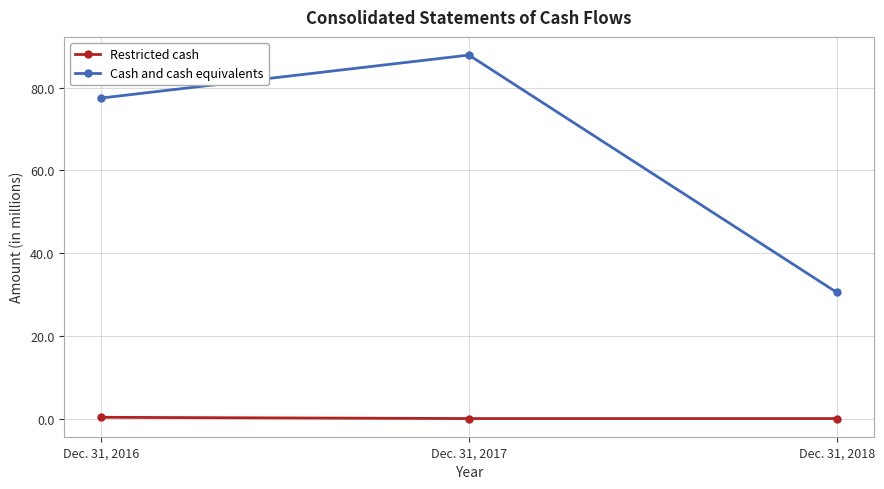

True or false: Cash and cash equivalents has a value of 87.9 at Dec. 31, 2017.

True